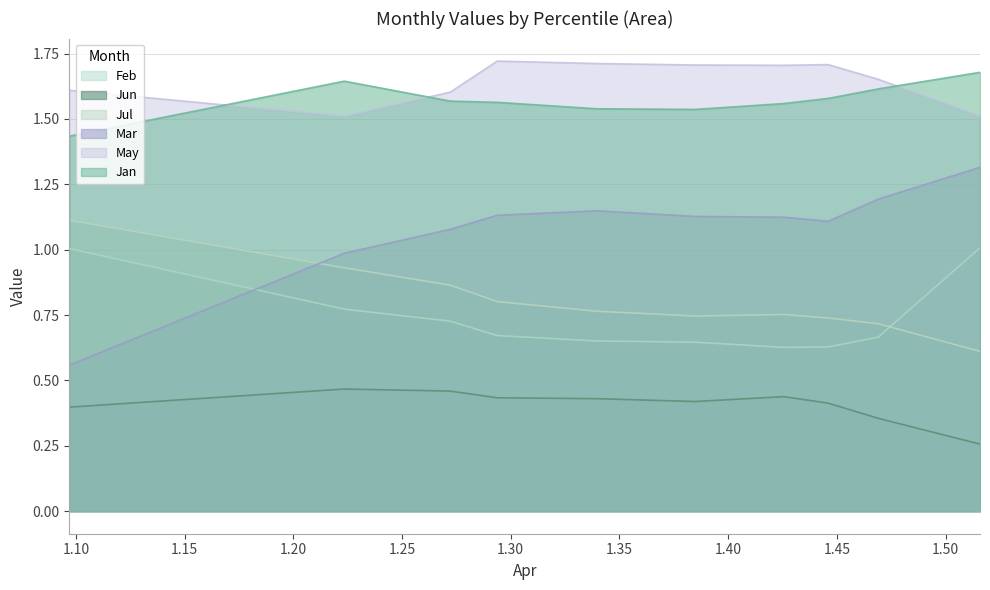

What are all the series names shown in the legend?

Feb, Jun, Jul, Mar, May, Jan